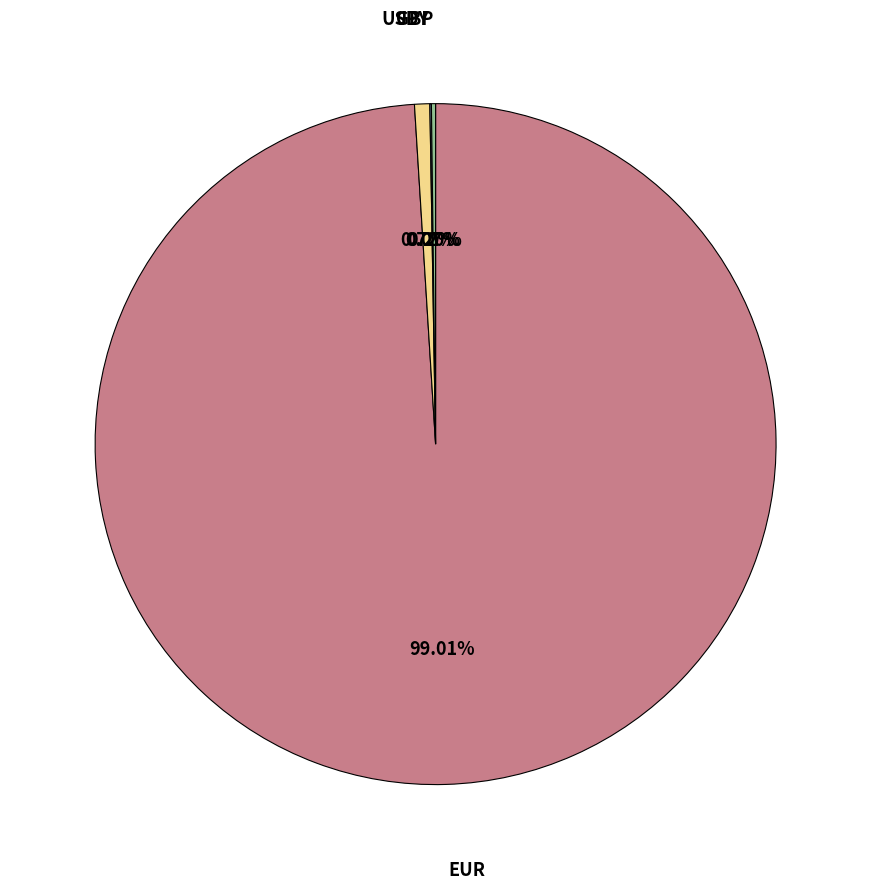

Which slice is the largest?

EUR